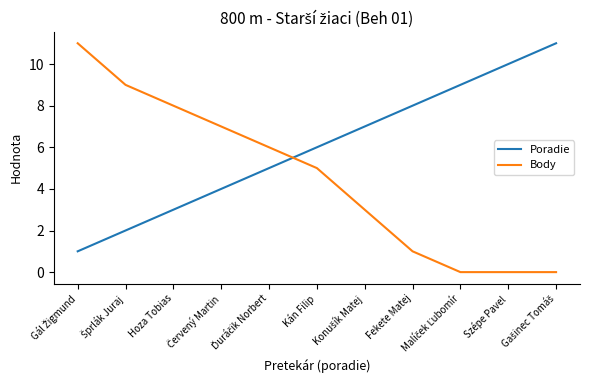

What is the difference between the maximum and minimum values in the Body series?

11